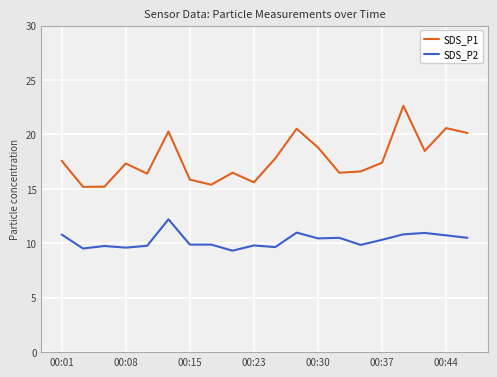

What is the value of the SDS_P1 point at the 14th from the left?

16.5